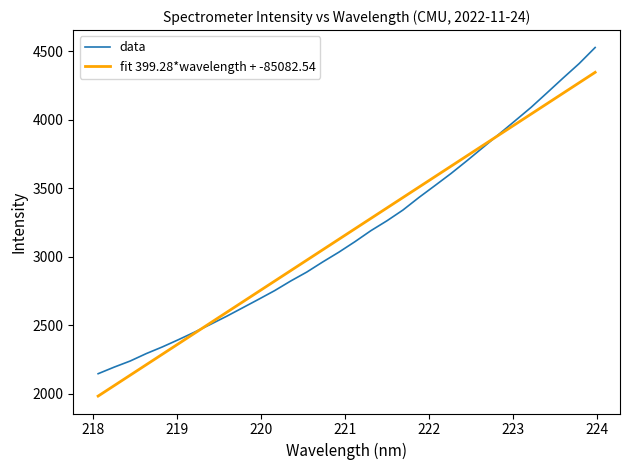

Which series has the widest spread of values?

data